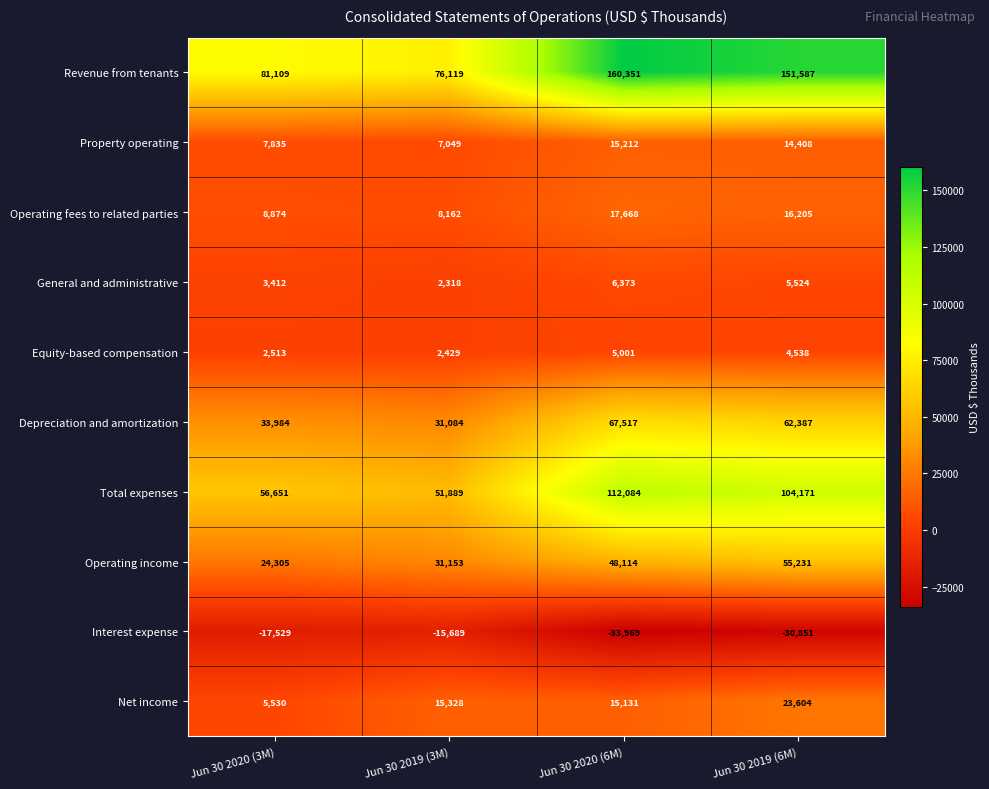

What is the spread (max minus min) of values at Jun 30 2019 (6M)?

182438